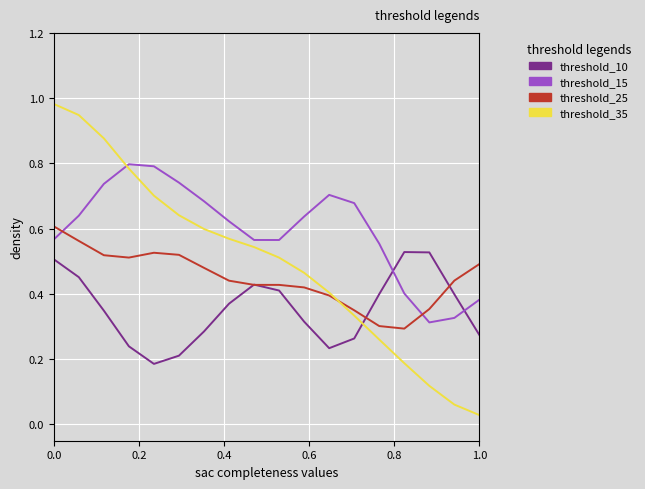

How many lines are shown in the chart?

4